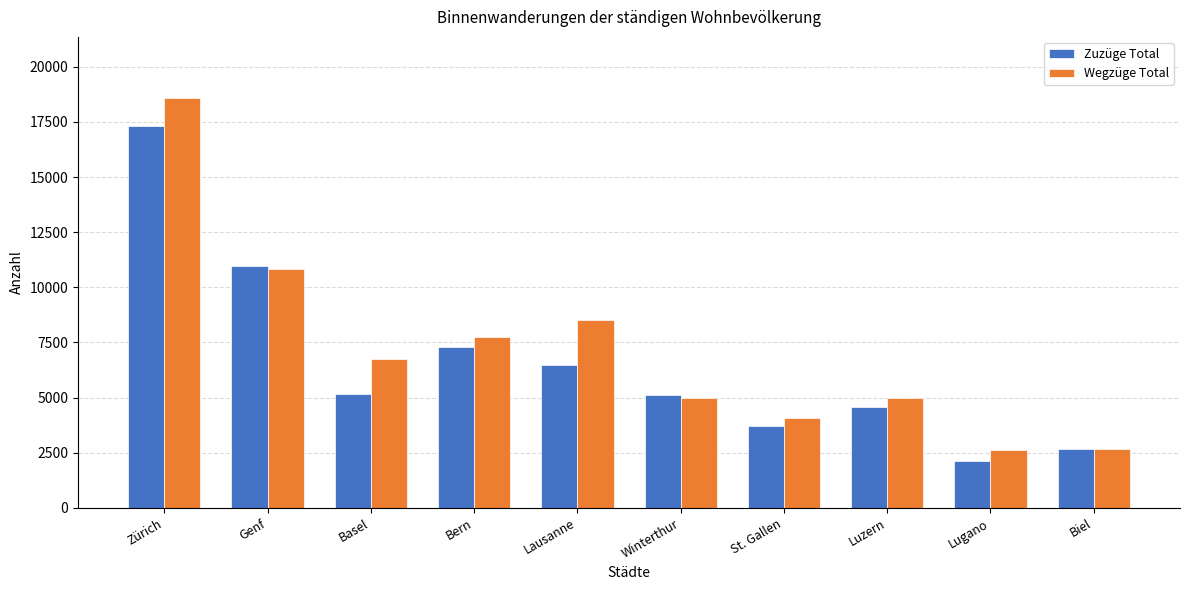

Which series has the largest range (max minus min)?

Wegzüge Total